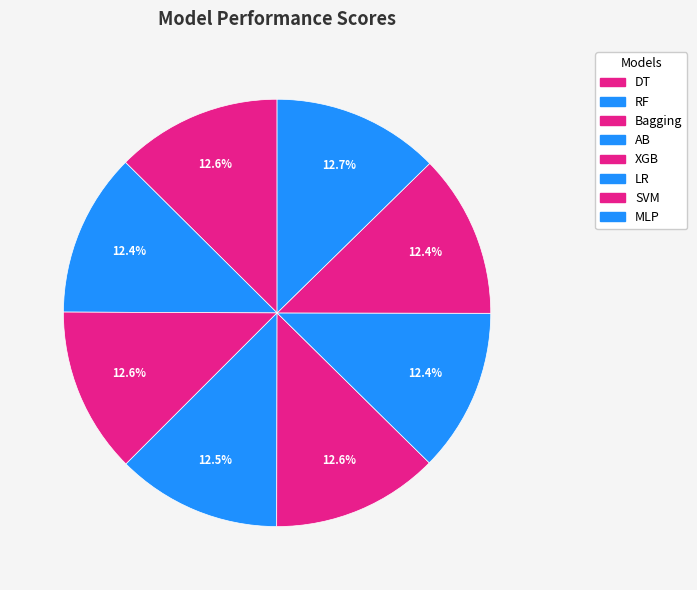

True or false: RF accounts for 22% of the total.

False